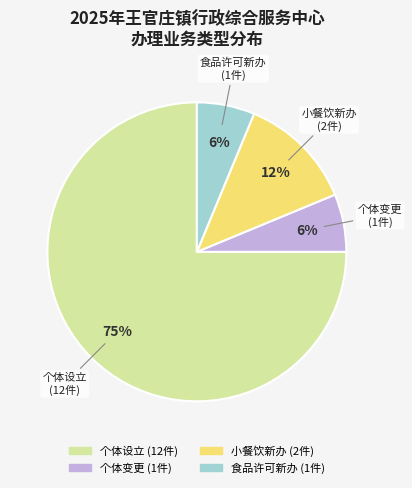

Do 食品许可新办 and 个体设立 together represent more than half of the pie?

Yes